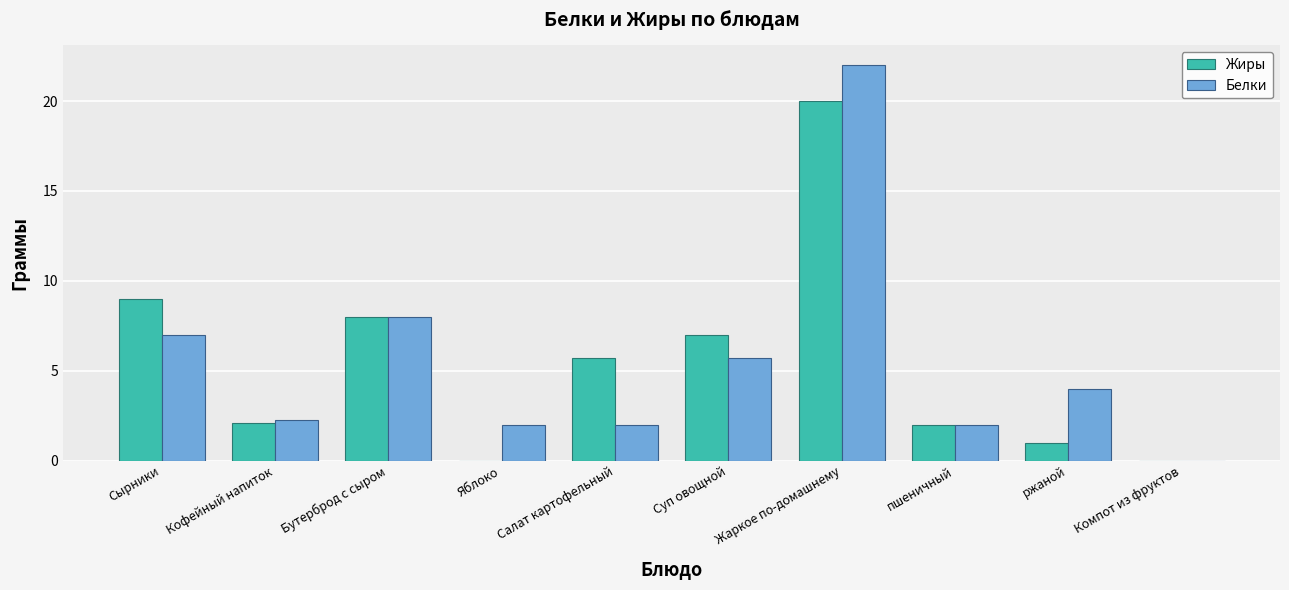

Where does the Белки series first go above 4?

Сырники